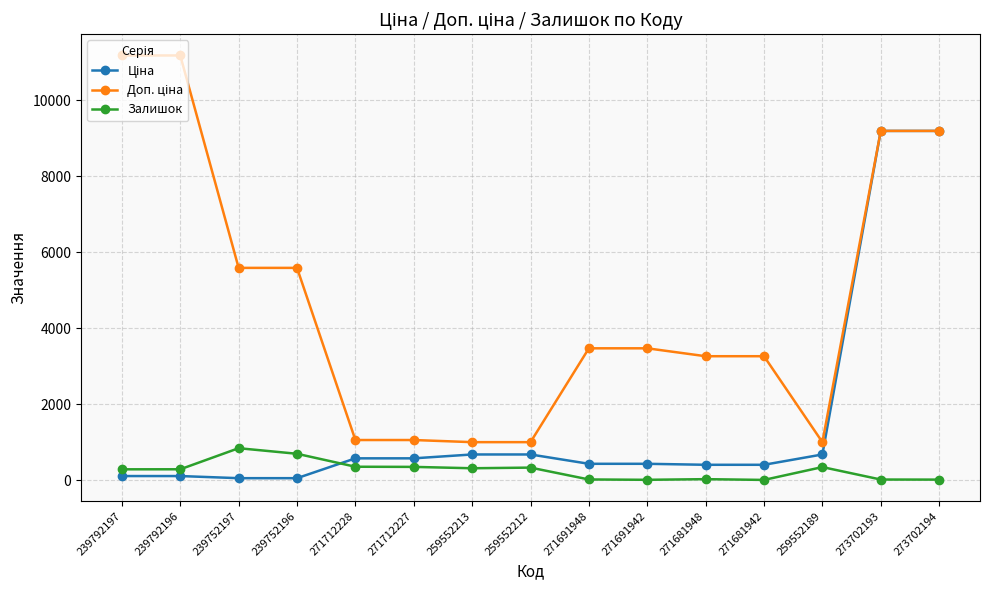

What is the highest value of the Залишок series?

845.0